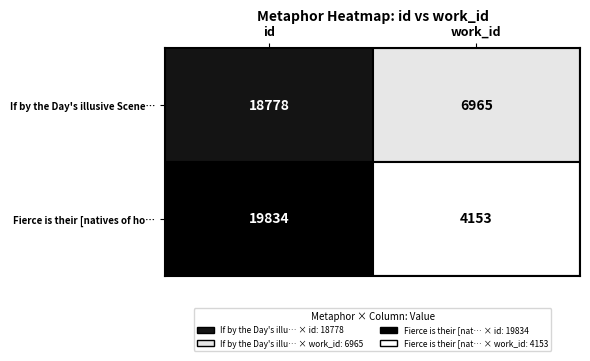

The value of If by the Day's illusive Scenes misled at id is 18778. True or false?

True